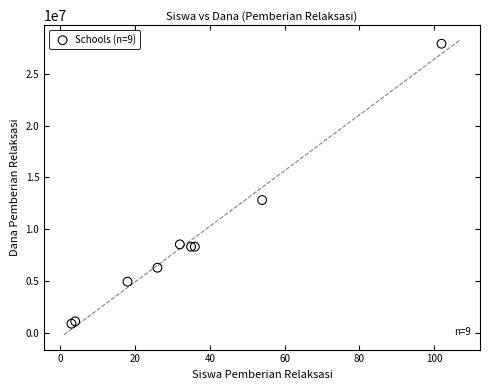

What Y value in the scatter plot is closest to 14400000?

12825000